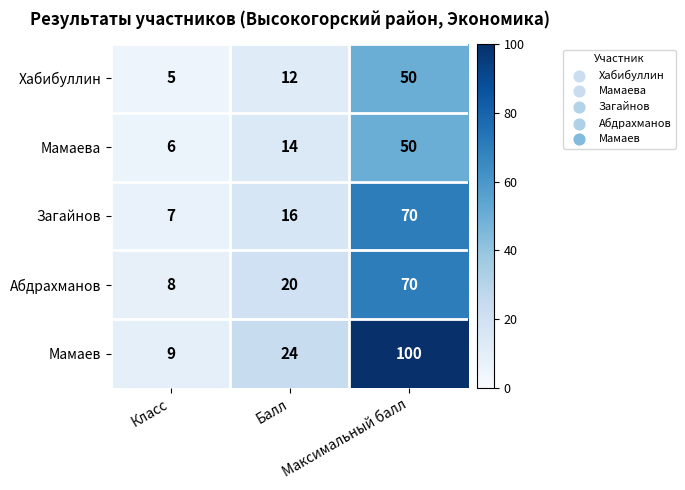

Where is Мамаев nearest to the value 54?

Балл